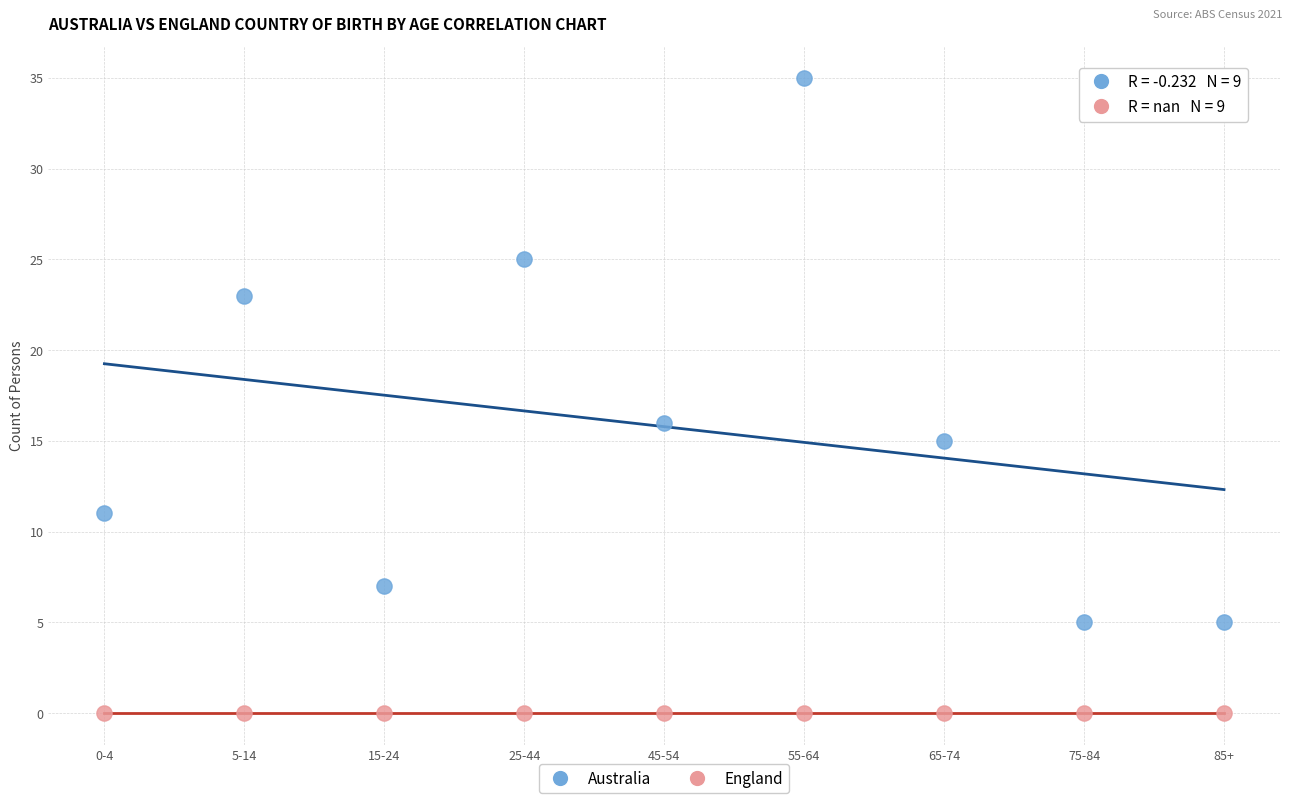

Across all series, what Y value is closest to 17?

16